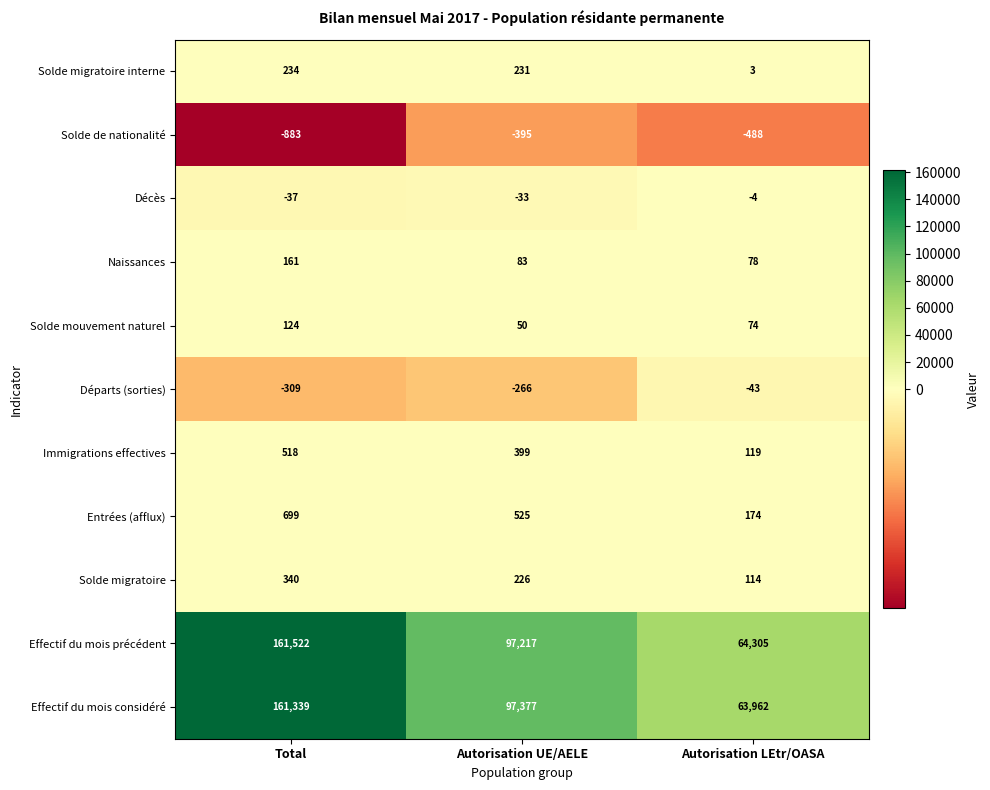

True or false: Décès has a value of -37 at Total.

True